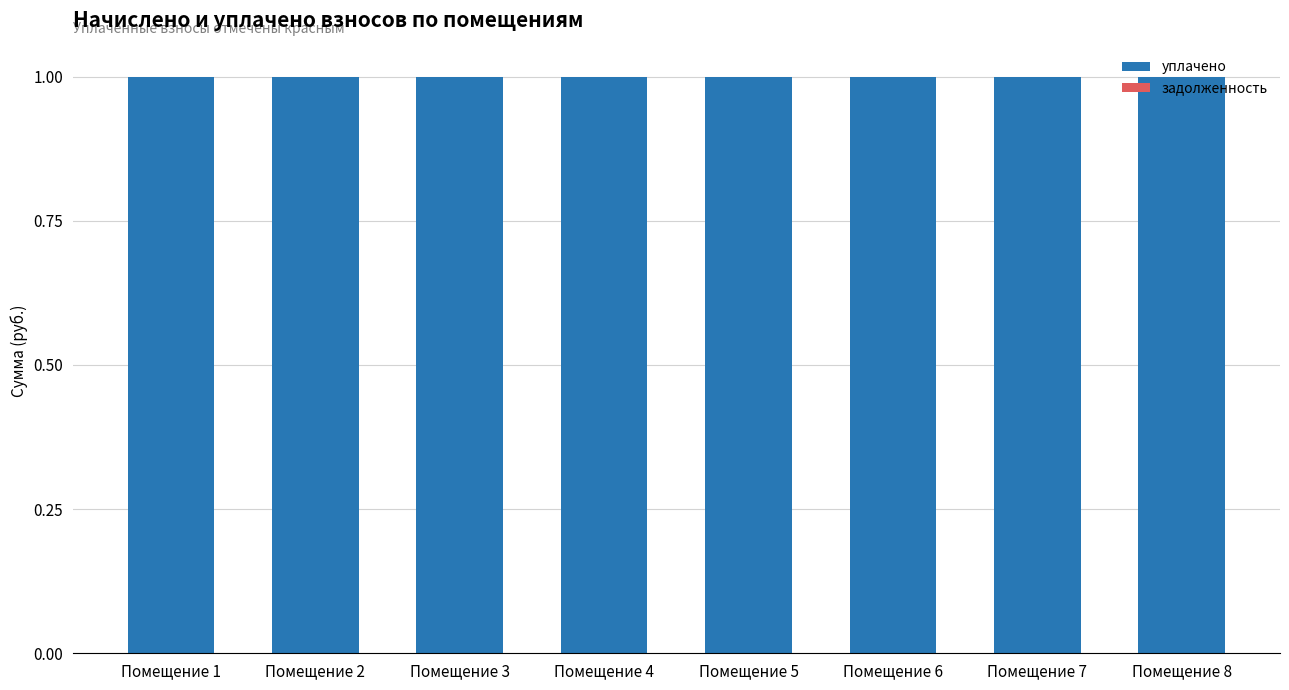

What are all the series names shown in the legend?

уплачено, задолженность